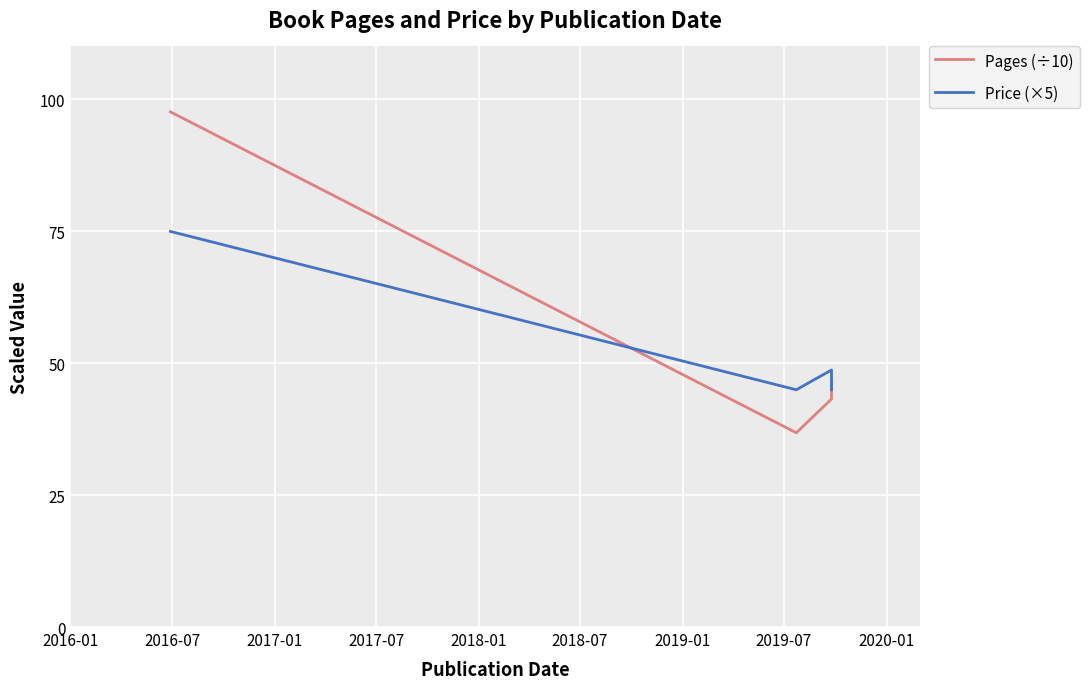

Which series changed the most between 2016-01 and 2017-07?

Pages (÷10)